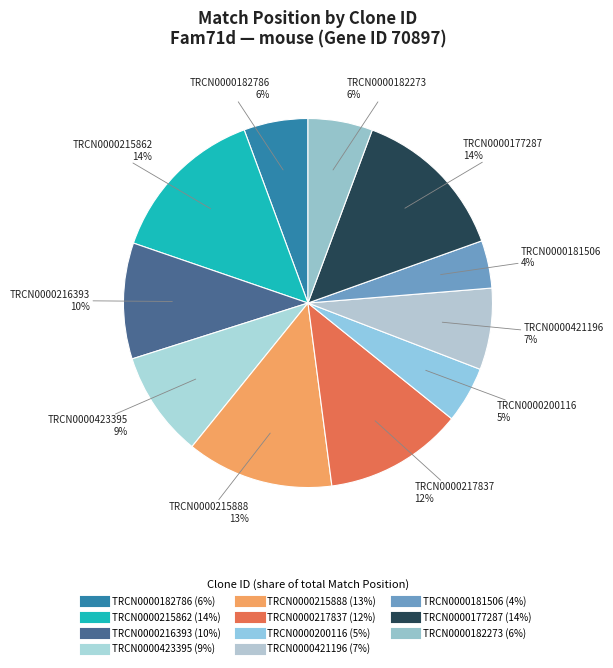

Is it true that TRCN0000216393 is 3% of the pie?

False